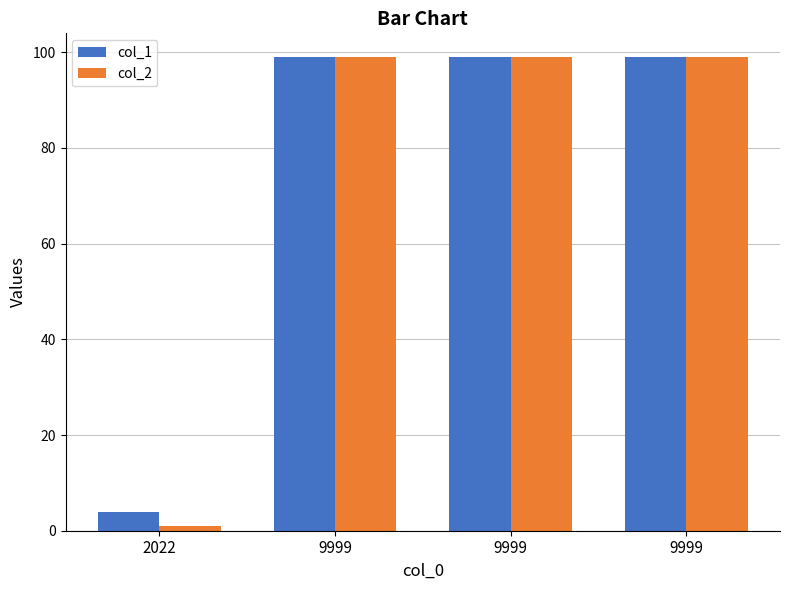

What is the maximum value shown in the chart?

99